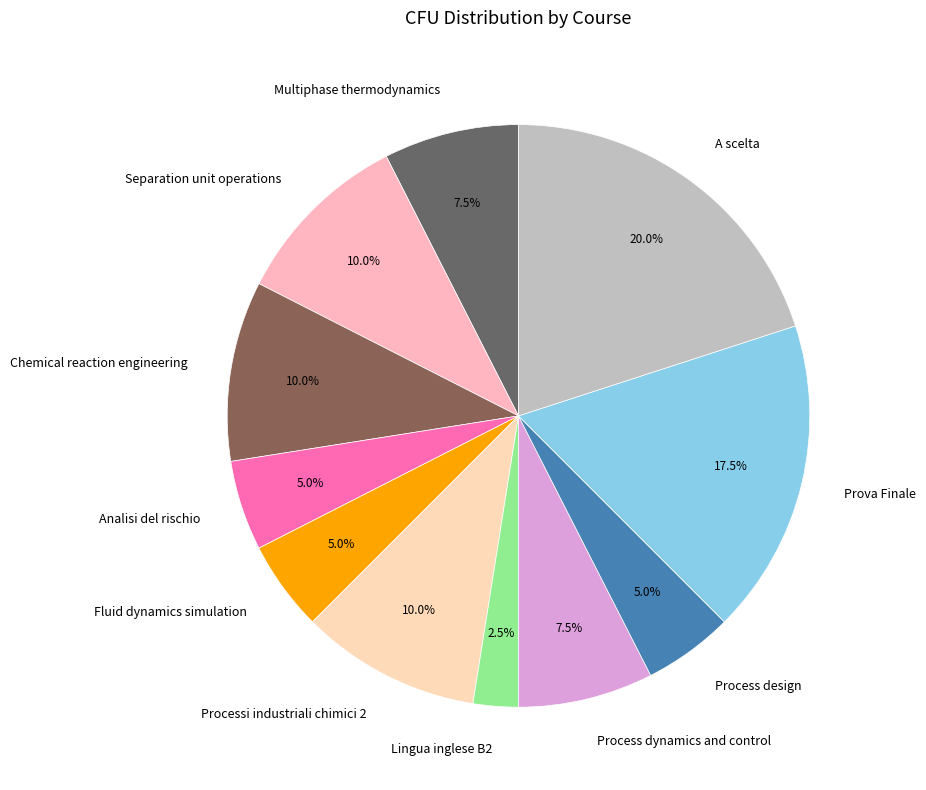

To the nearest percent, what portion does A scelta represent?

20%